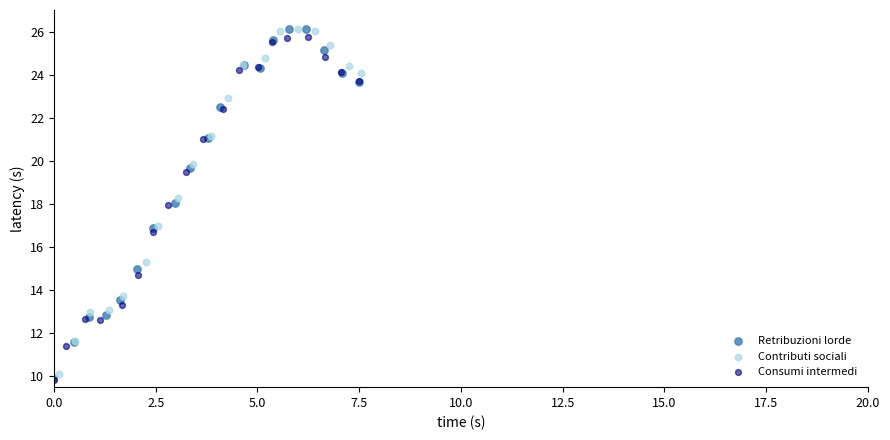

What are all the series names shown in the legend?

Retribuzioni lorde, Contributi sociali, Consumi intermedi